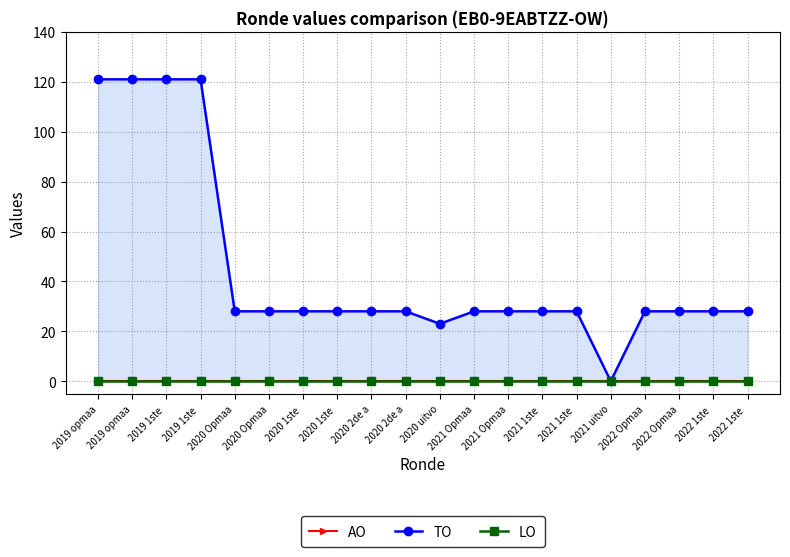

Between 2019 opmaa and 2022 Opmaa, which is larger?

2019 opmaa